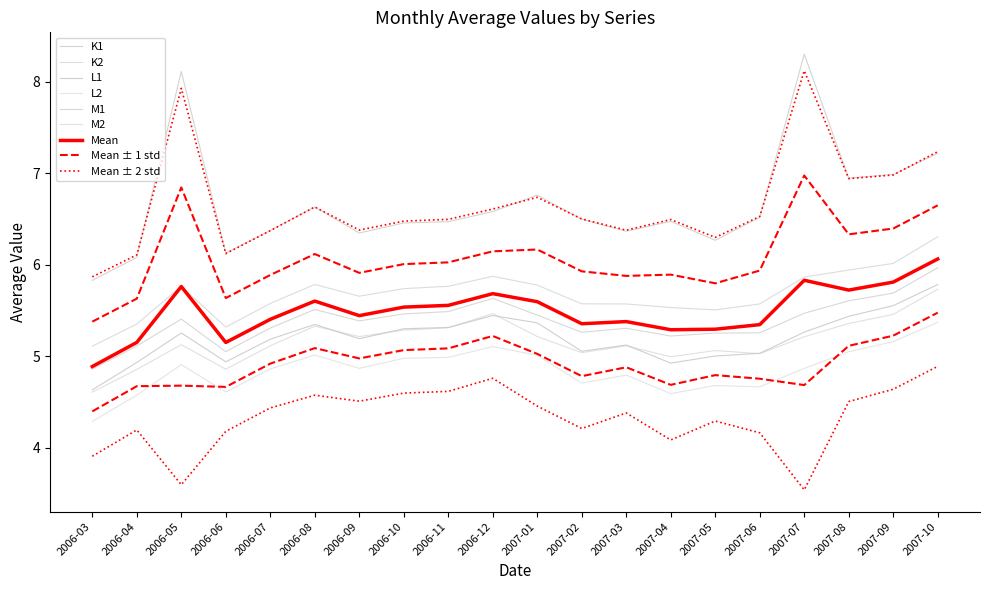

Reading left to right, list all the values displayed in this chart.

K1: 5.8	6.1	8.1	6.1	6.4	6.6	6.3	6.5	6.5	6.6	6.8	6.5	6.4	6.5	6.3	6.5	8.3	6.9	7.0	7.2
K2: 5.1	5.4	5.8	5.3	5.6	5.8	5.7	5.7	5.8	5.9	5.8	5.6	5.6	5.5	5.5	5.6	5.9	5.9	6.0	6.3
L1: 4.6	4.9	5.3	4.9	5.2	5.3	5.2	5.3	5.3	5.4	5.4	5.1	5.1	4.9	5.0	5.0	5.3	5.4	5.6	5.8
L2: 4.3	4.6	4.9	4.6	4.9	5.0	4.9	5.0	5.0	5.1	5.0	4.7	4.8	4.6	4.7	4.7	4.9	5.1	5.2	5.4
M1: 4.9	5.1	5.4	5.1	5.3	5.5	5.4	5.5	5.5	5.6	5.4	5.3	5.3	5.2	5.3	5.3	5.5	5.6	5.7	6.0
M2: 4.6	4.9	5.1	4.9	5.1	5.3	5.2	5.3	5.3	5.5	5.2	5.0	5.1	5.0	5.1	5.0	5.2	5.4	5.5	5.7